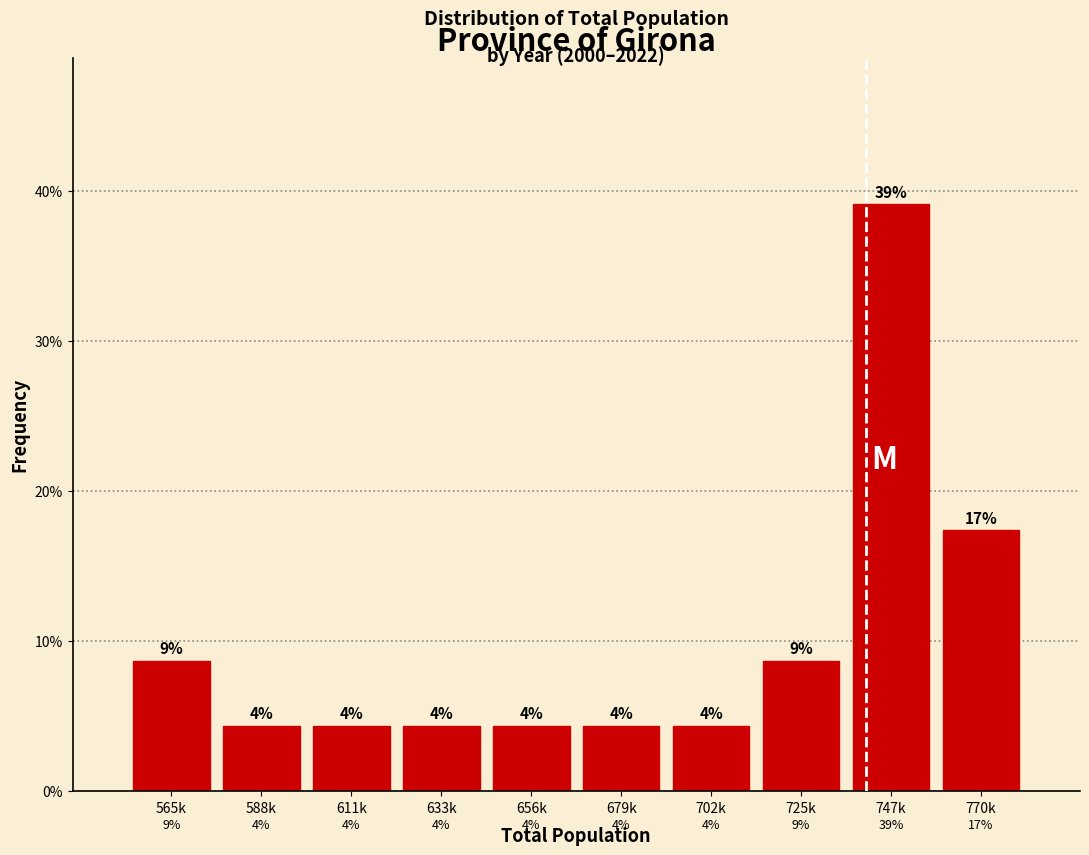

Are the bars horizontal?

No